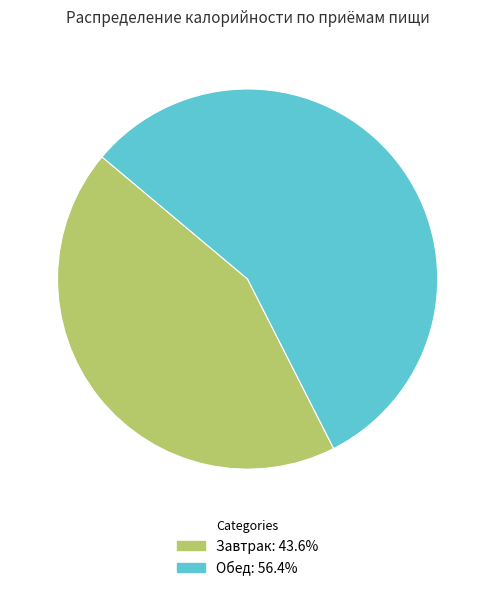

Is it true that Обед is 56% of the pie?

True